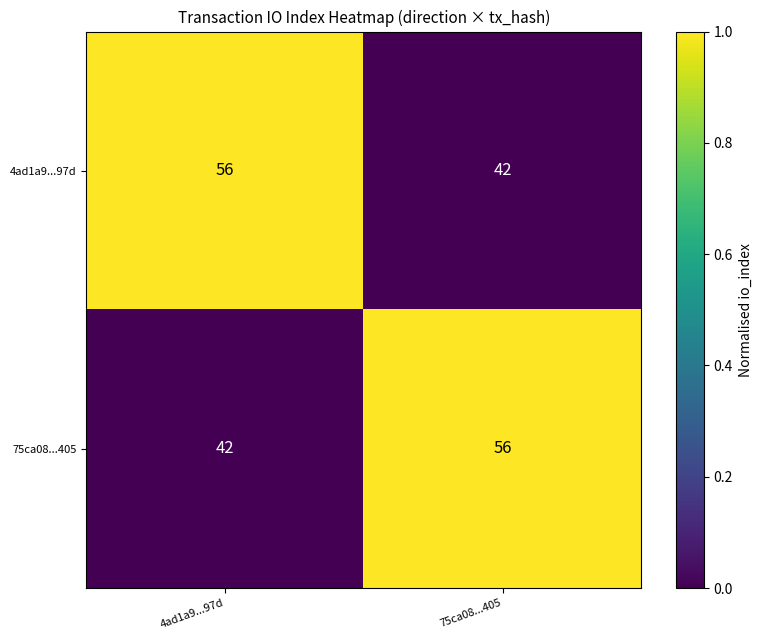

Reading left to right, extract all data points from this chart.

4ad1a9...97d: 56	42
75ca08...405: 42	56